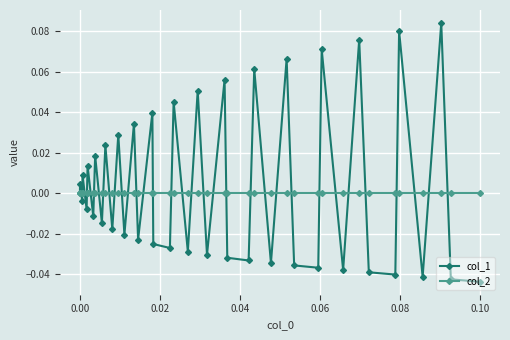

List the series in order of their peak value, highest first.

col_1, col_2